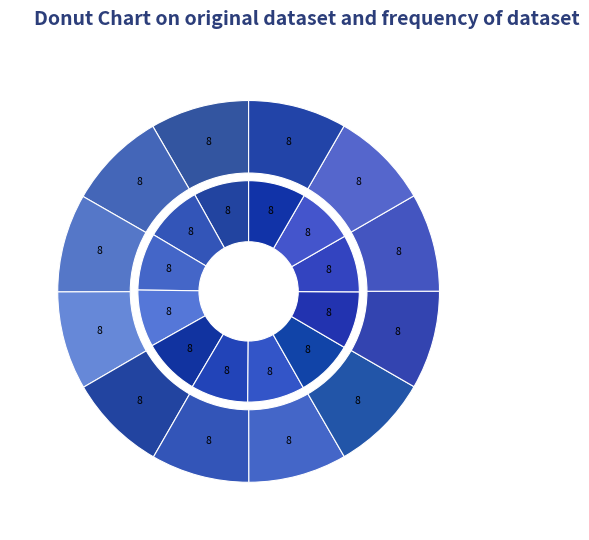

Between 34641 and 34006, which is larger?

34641